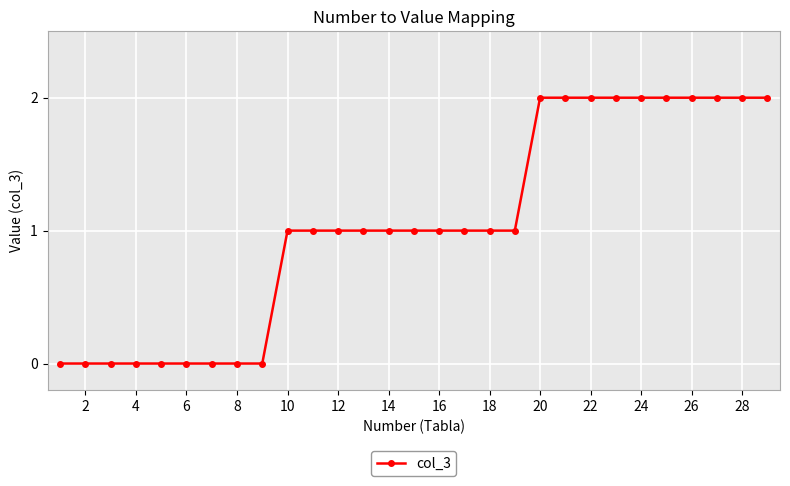

What is the difference between the second highest and minimum values?

2